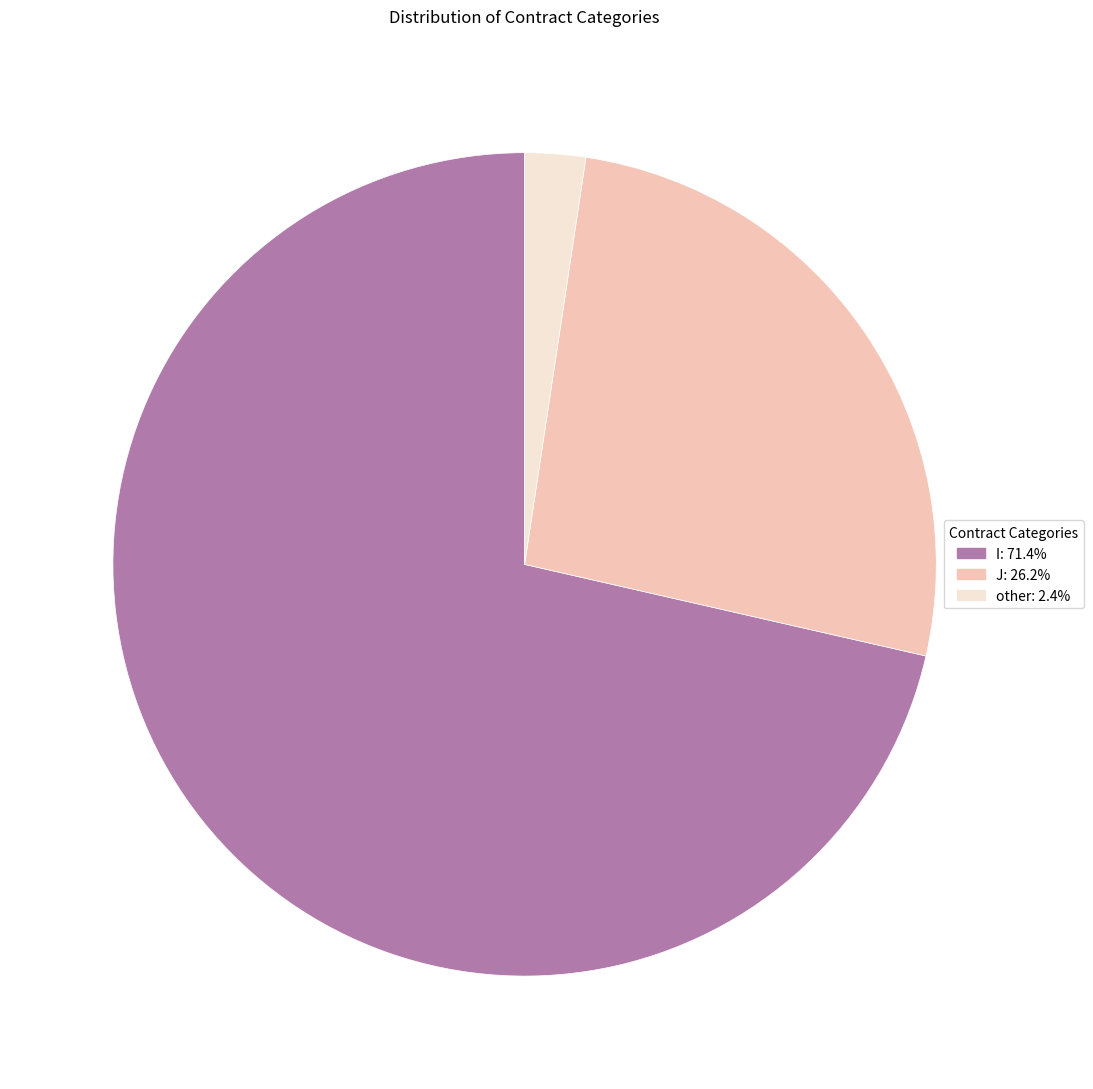

Which has a higher value, I or J?

I